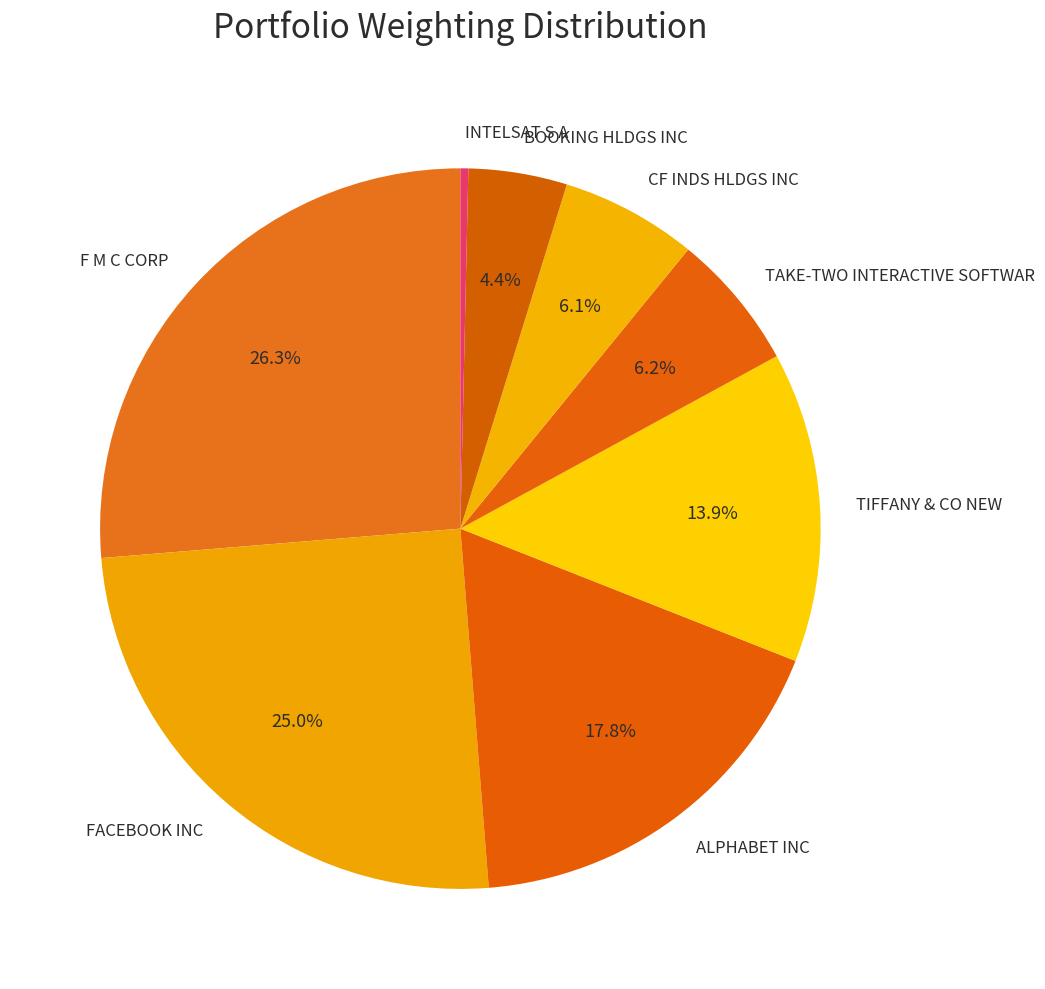

Combined, what portion of the pie is CF INDS HLDGS INC and FACEBOOK INC?

31.1%